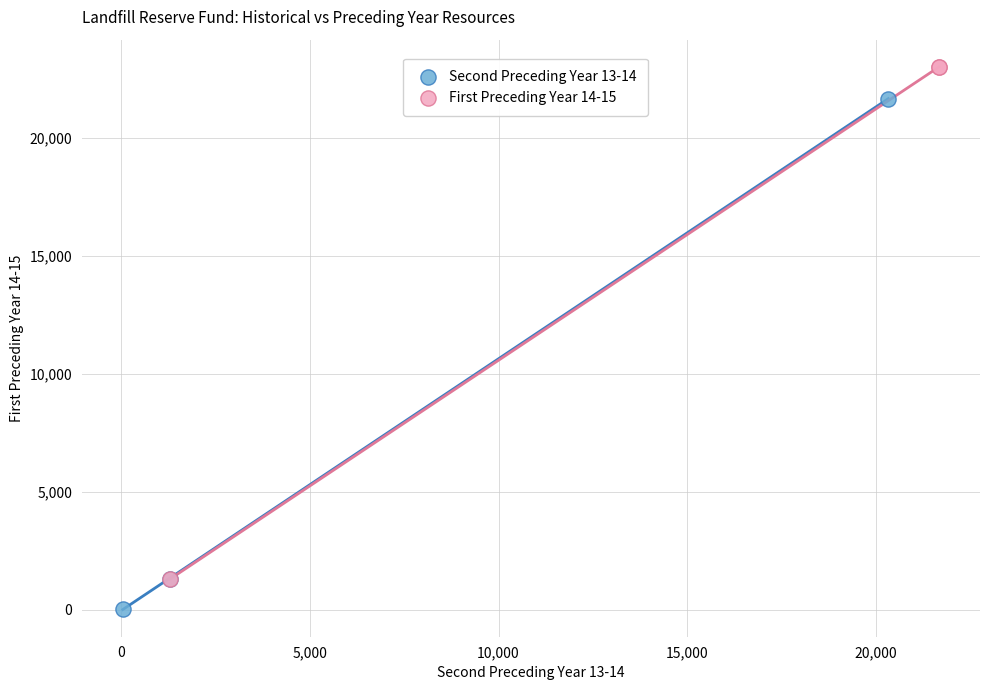

What are all the series names shown in the legend?

Second Preceding Year 13-14, First Preceding Year 14-15